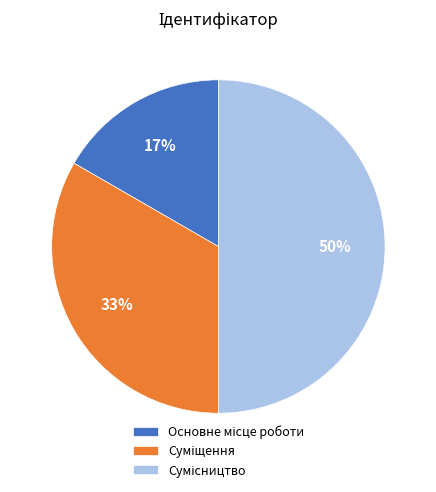

To the nearest percent, what is the difference between the largest and smallest slice percentages?

33%